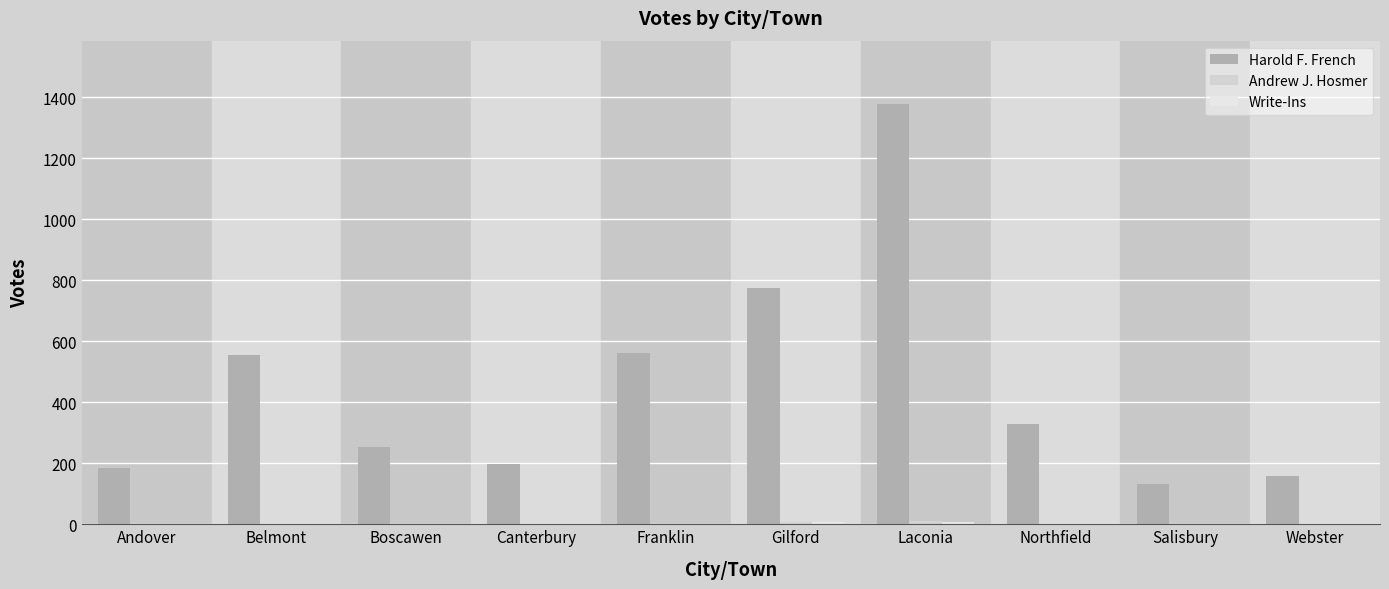

Rank the series at Canterbury from highest to lowest value.

Harold F. French, Andrew J. Hosmer, Write-Ins